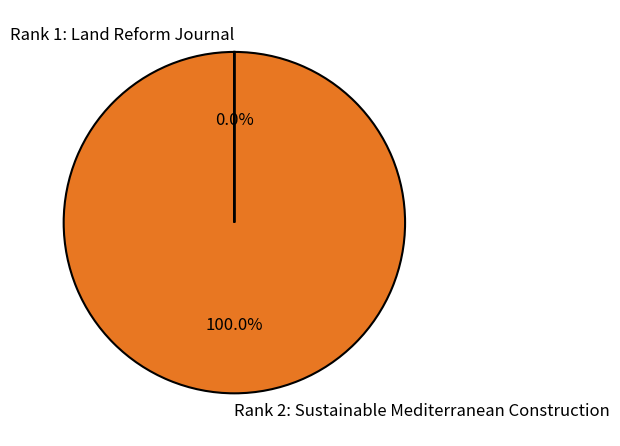

Which slice is the largest?

Rank 2: Sustainable Mediterranean Construction